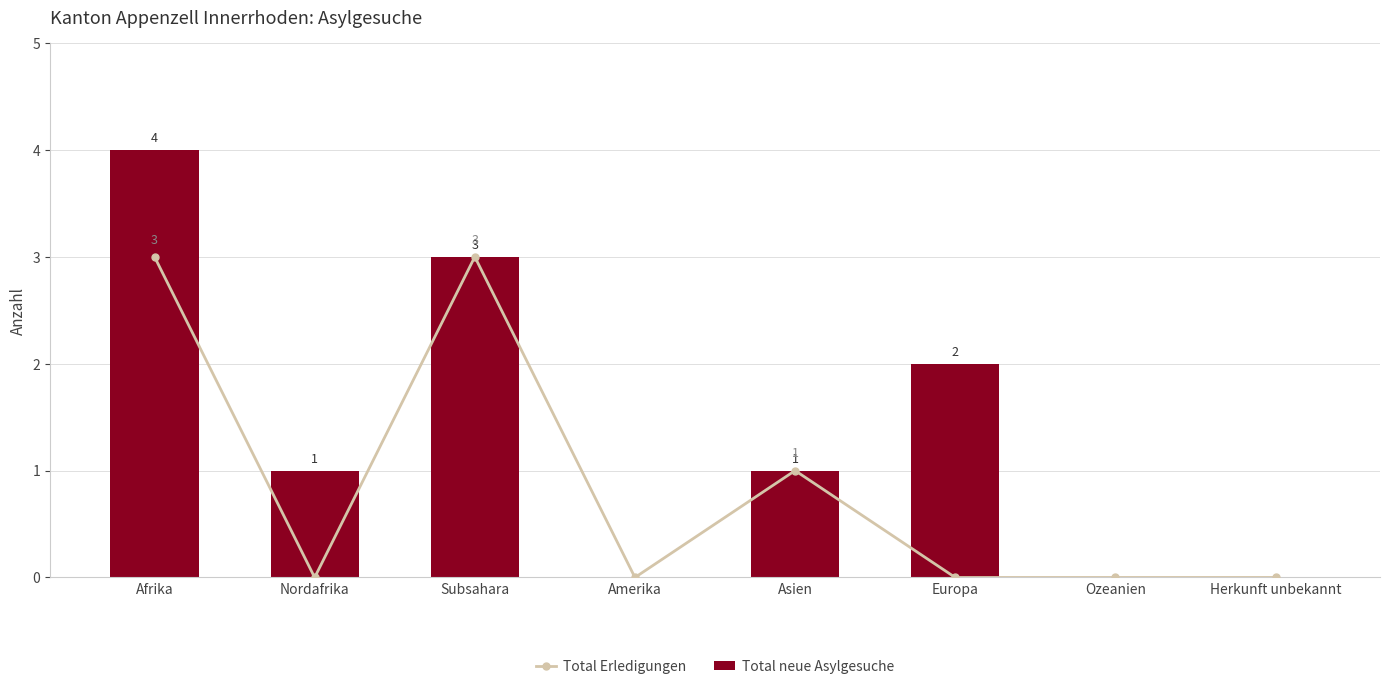

What is the difference between the highest and lowest values at Afrika?

1